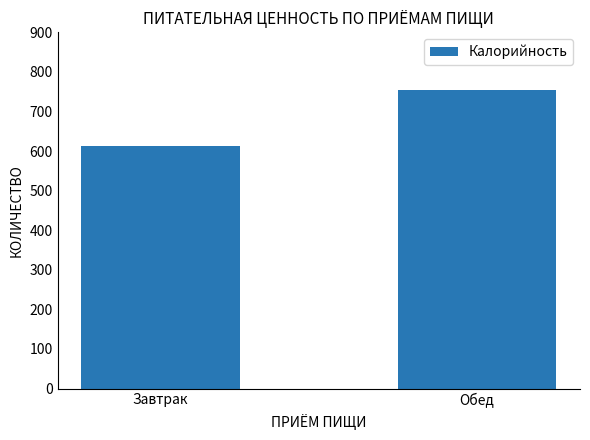

Between Обед and Завтрак, which is larger?

Обед